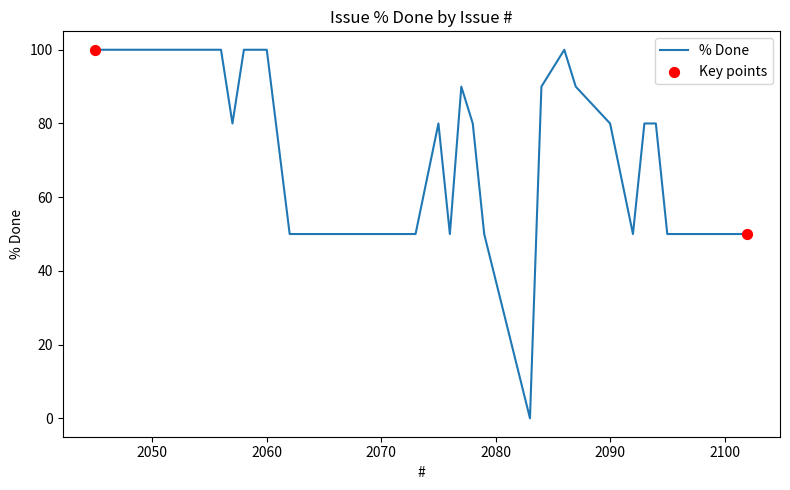

What is the change in value from 2084 to 2062?

-40